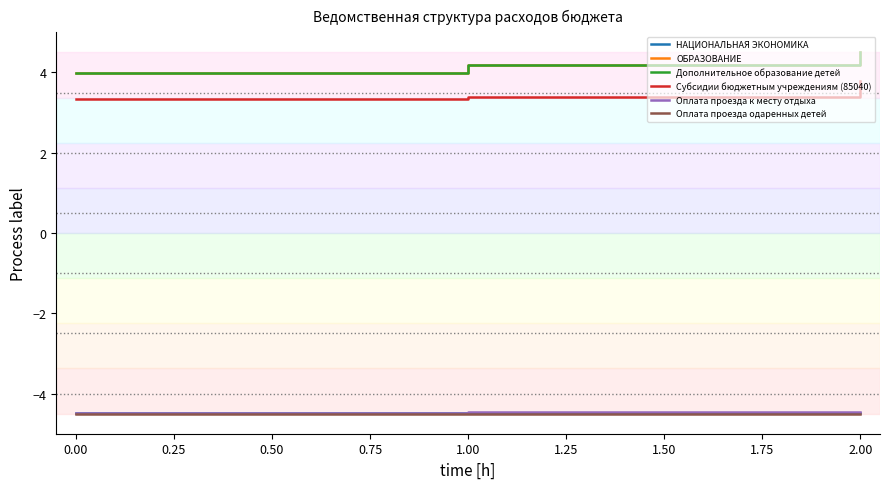

Does the chart display data point markers on the line(s)?

No